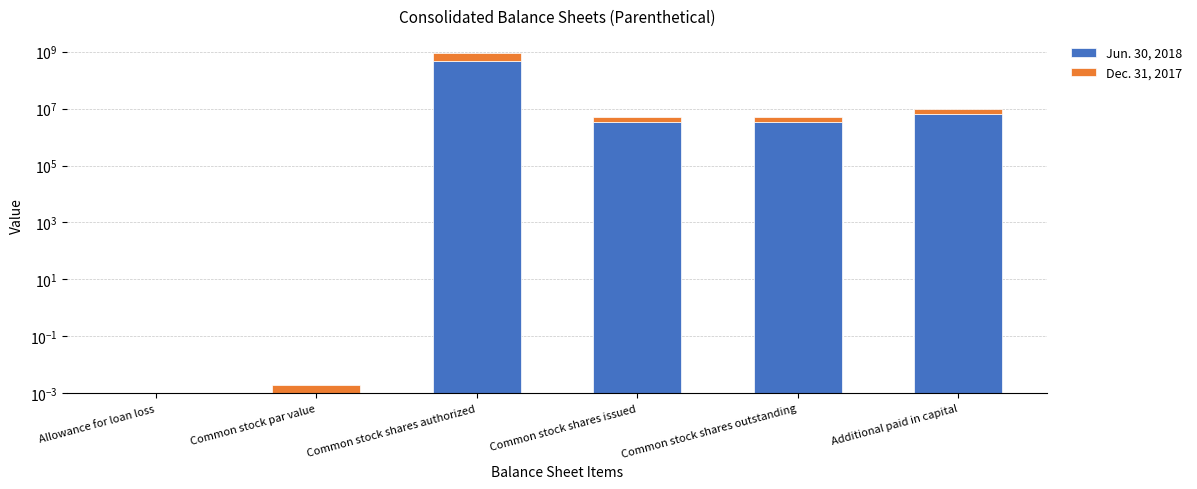

Between Common stock shares outstanding and Additional paid in capital, which series saw the biggest shift?

Jun. 30, 2018